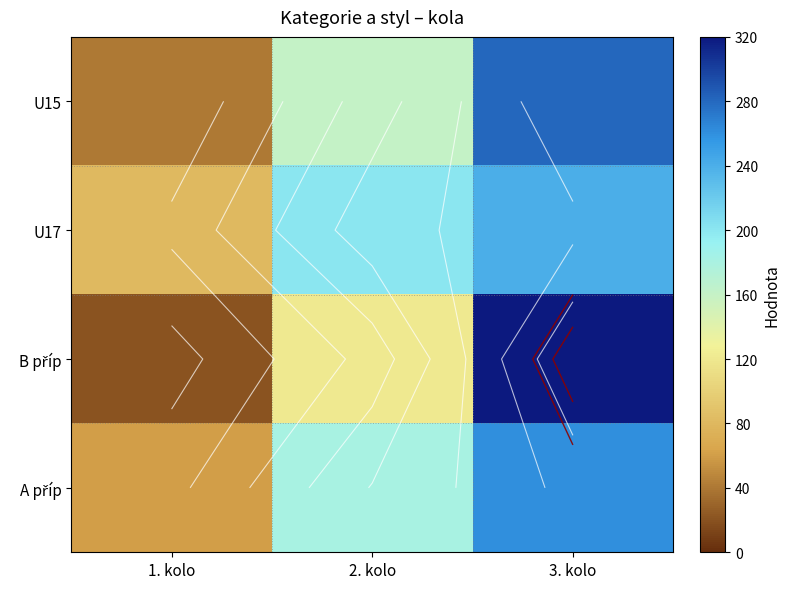

What is the average value of the U15 series?

160